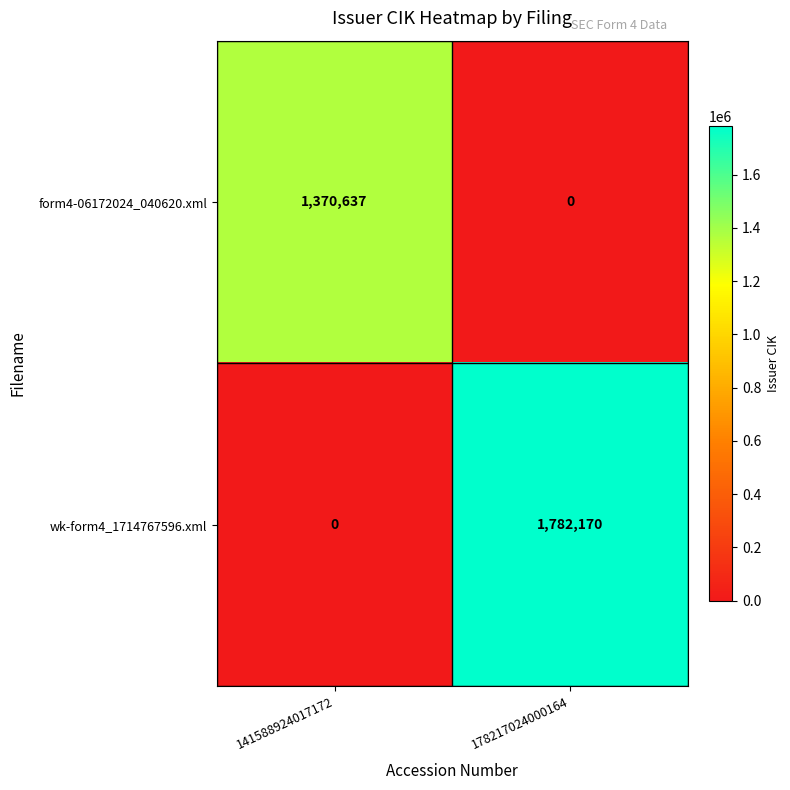

Where is form4-06172024_040620.xml nearest to the value 685318?

178217024000164